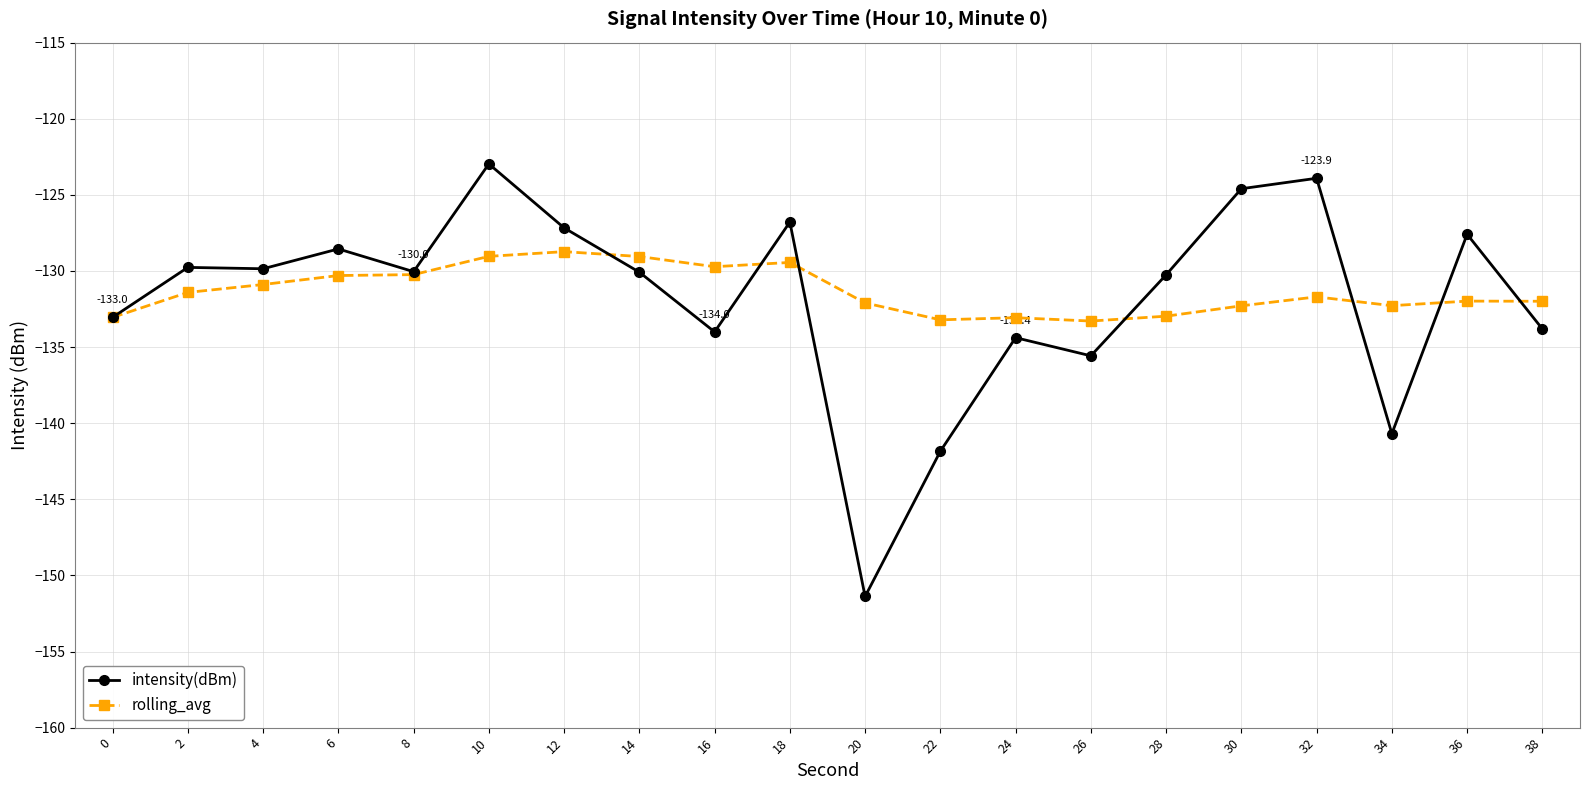

True or false: rolling_avg has more than 2 interior local peaks.

True